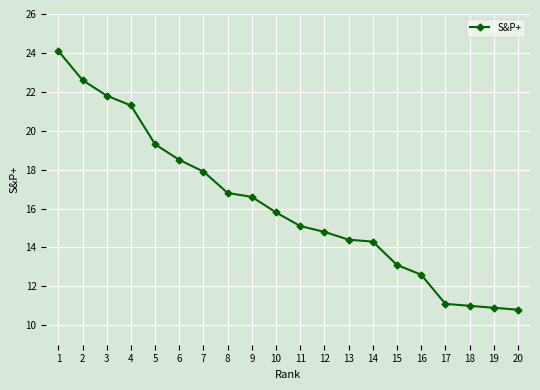

What is the ratio of the value at 3 to the value at 9?

1.3